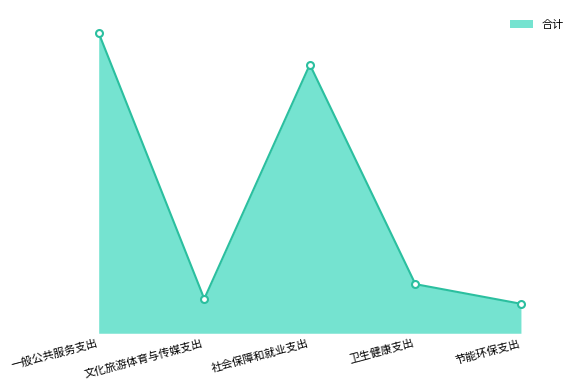

Does the chart have visible grid lines?

No